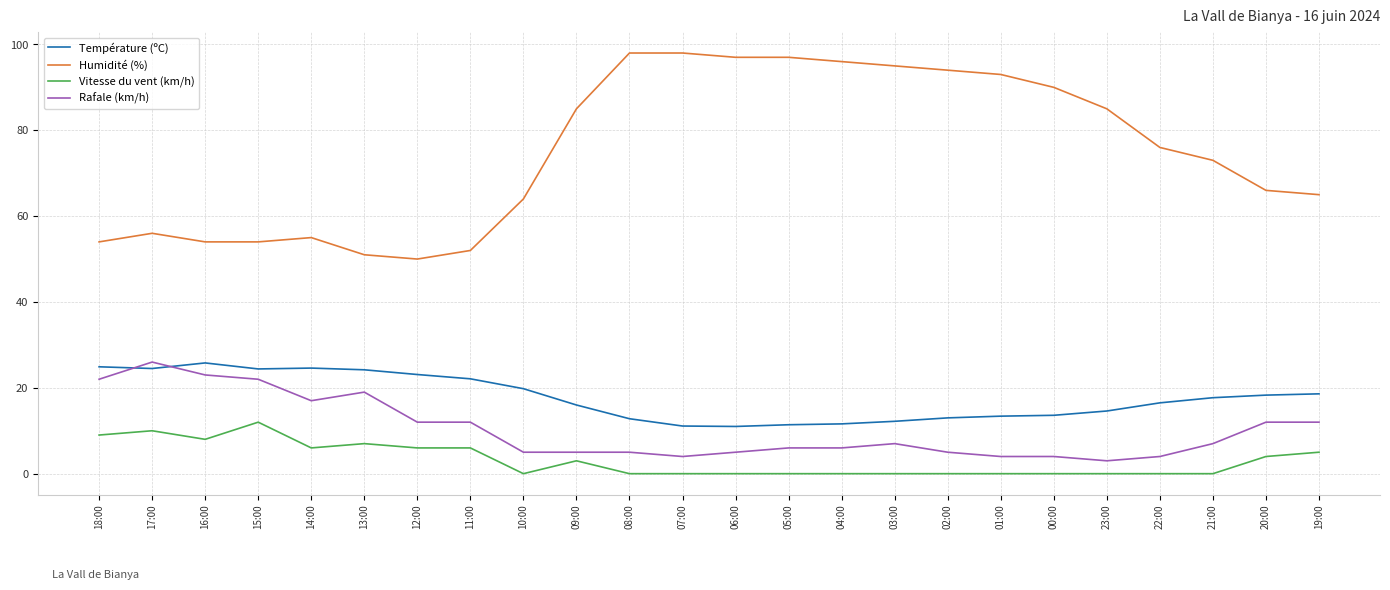

What value does the Température (ºC) series have at 06:00?

11.0